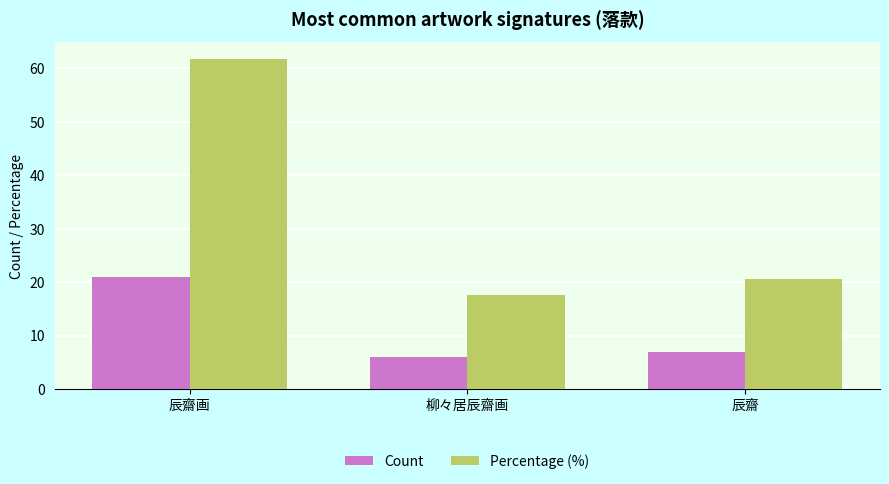

Which series has the largest total across all categories?

Percentage (%)